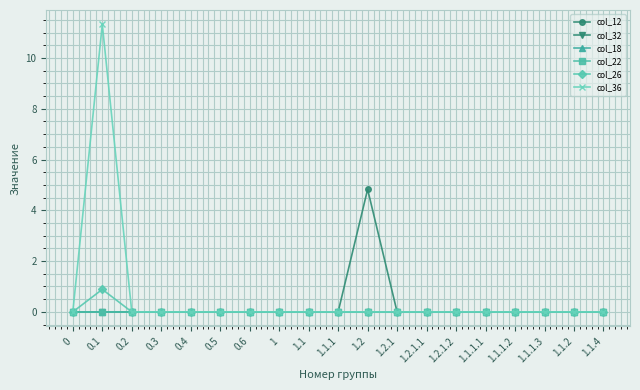

What is the greatest value displayed?

11.3